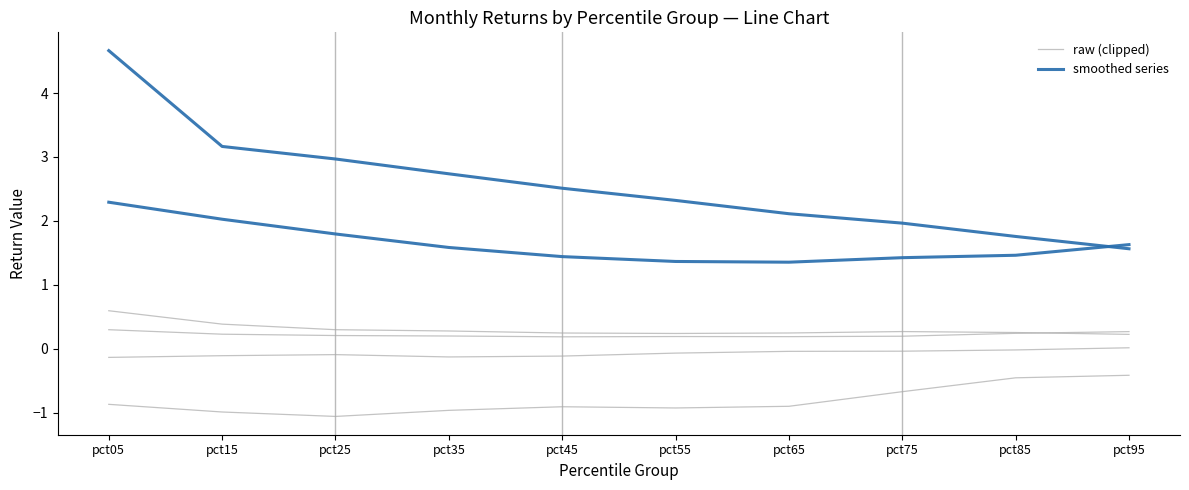

How many lines are shown in the chart?

2